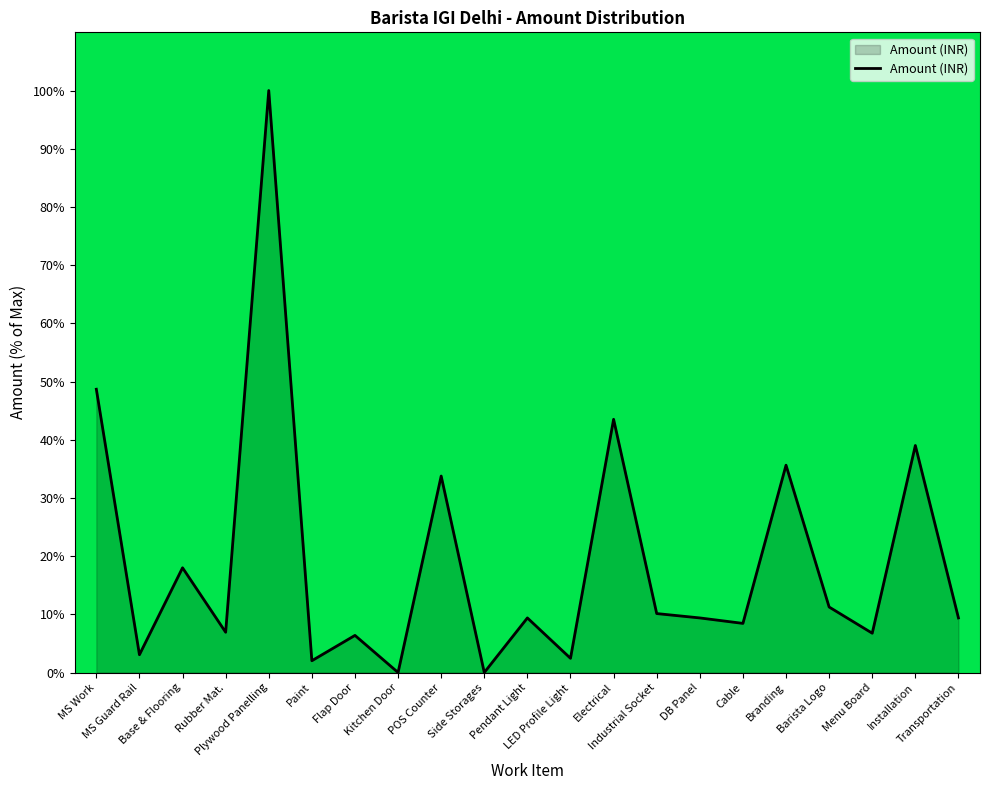

What is the difference between the maximum and minimum values?

100.0